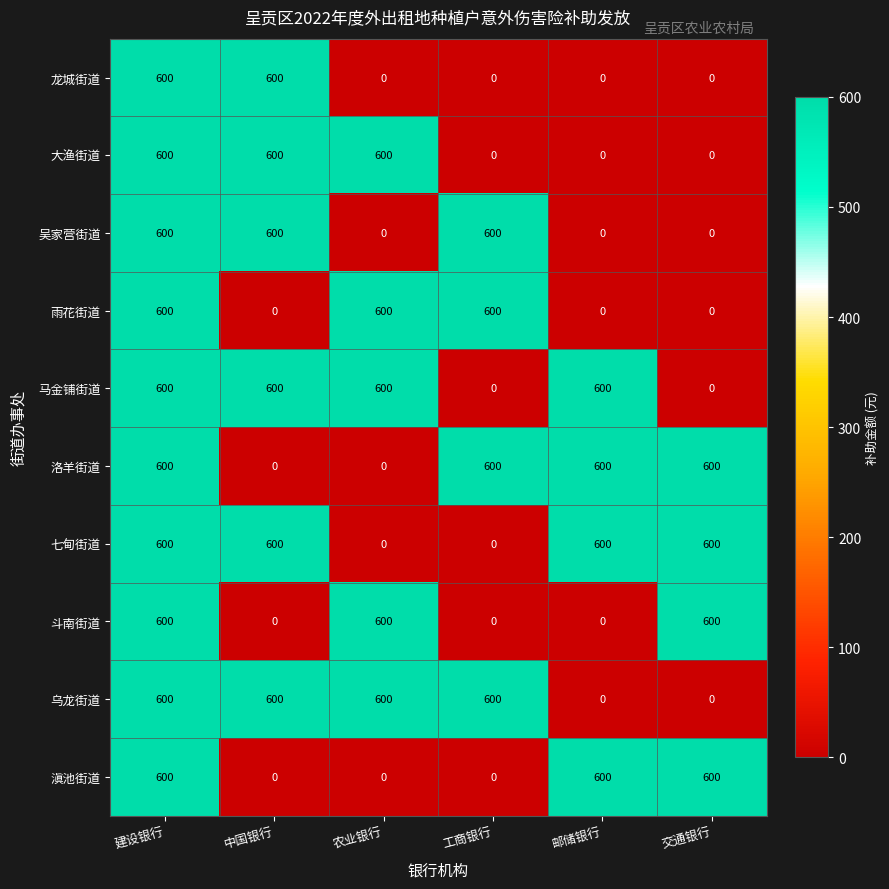

What is the sum of all 洛羊街道 values?

2400